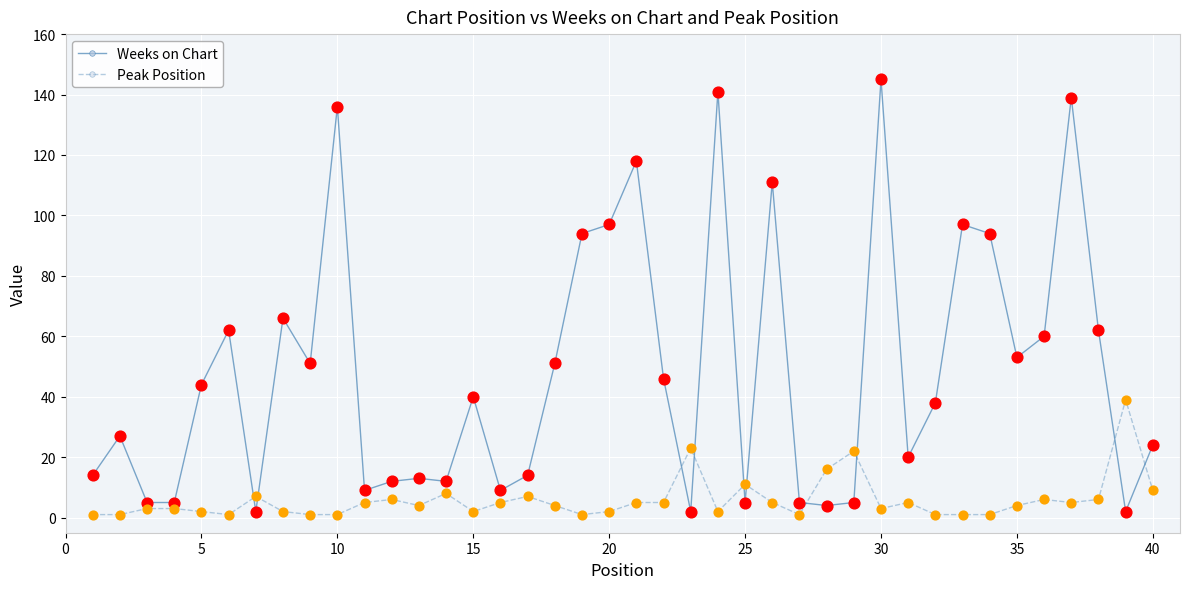

At how many categories does at least one series exceed 74?

10